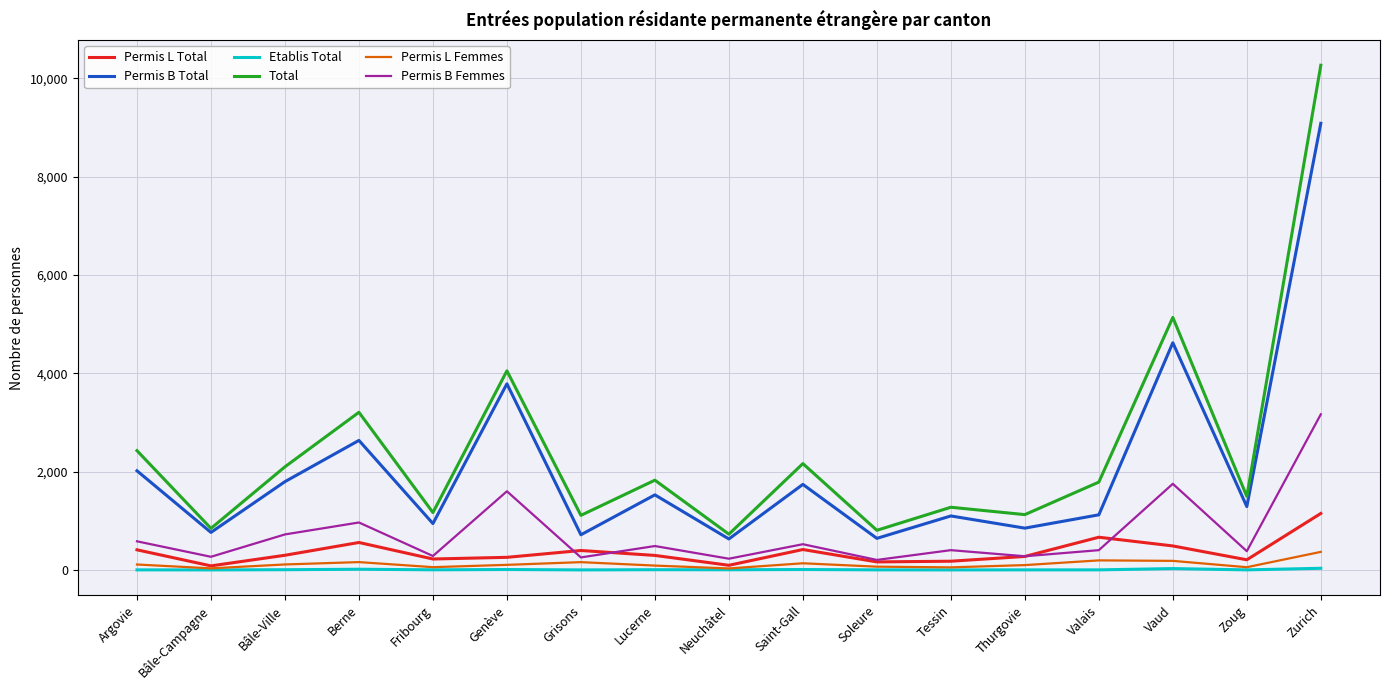

Which series changed the most between Berne and Valais?

Permis B Total